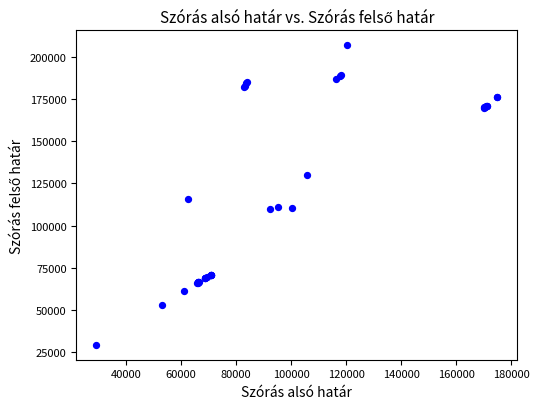

What Y value in the scatter plot is closest to 118081?

115657